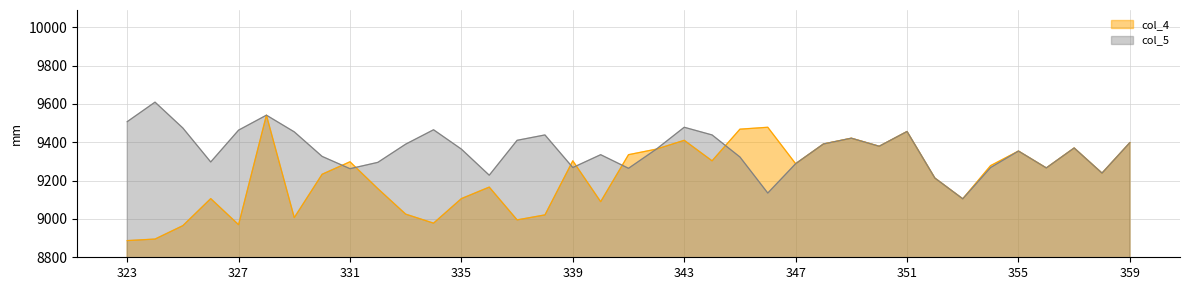

Between 341 and 339, which is larger?

341